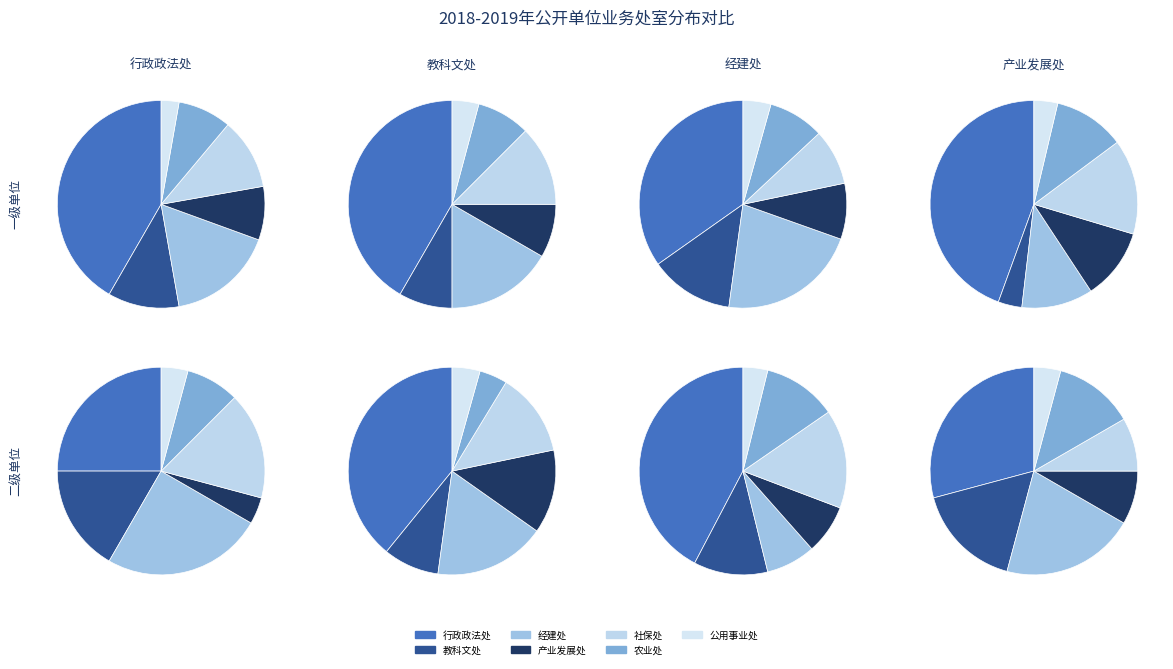

Does any single category account for the majority?

No